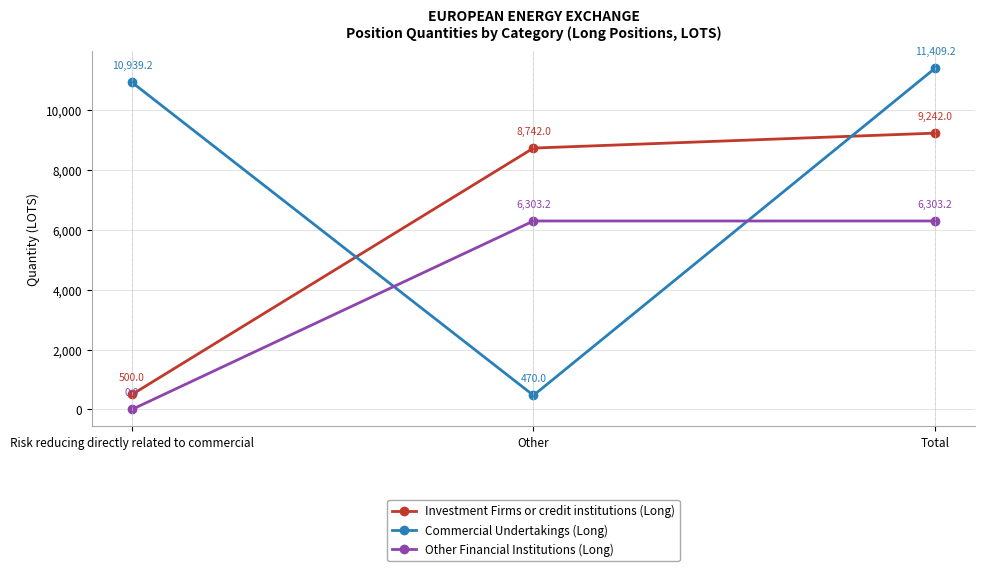

At which label is Investment Firms or credit institutions (Long) closest to 4871?

Other